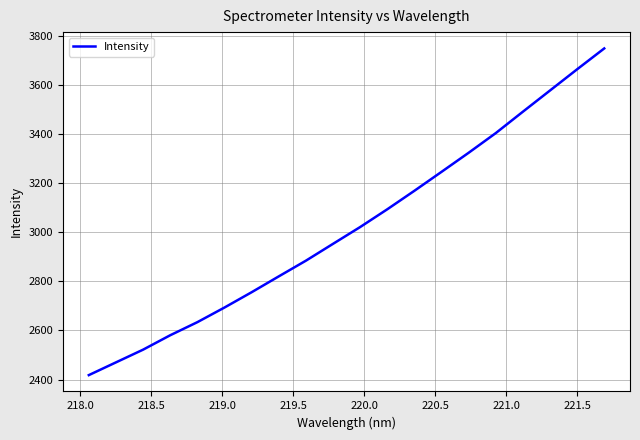

What is the minimum value shown in the chart?

2418.0